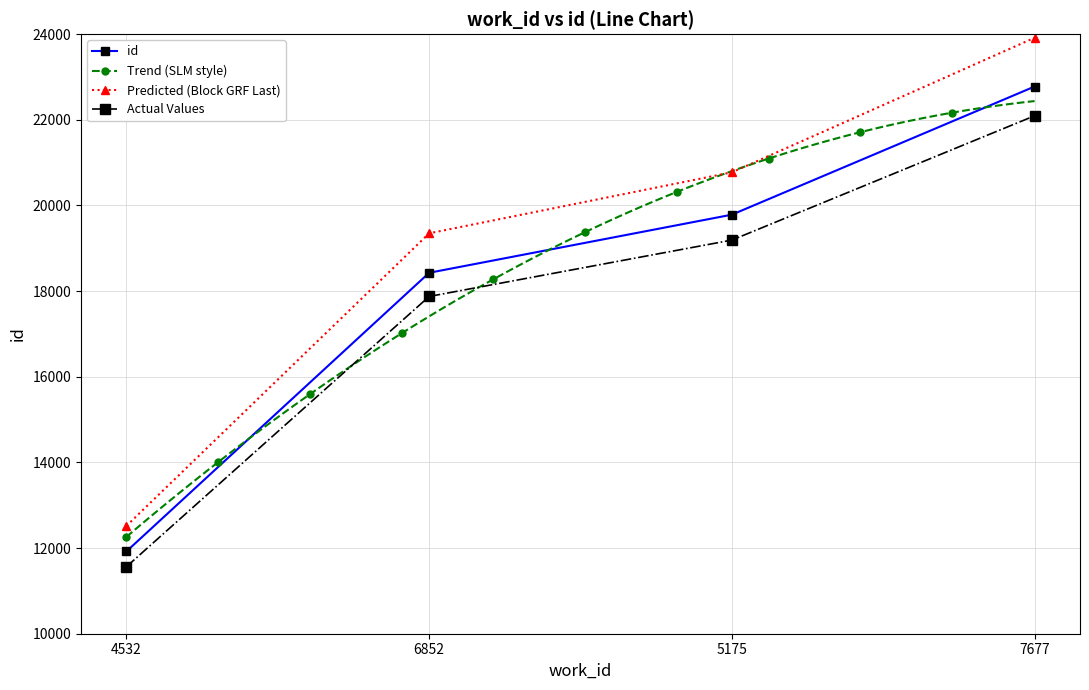

Which has a higher value, 4532 or 7677?

7677